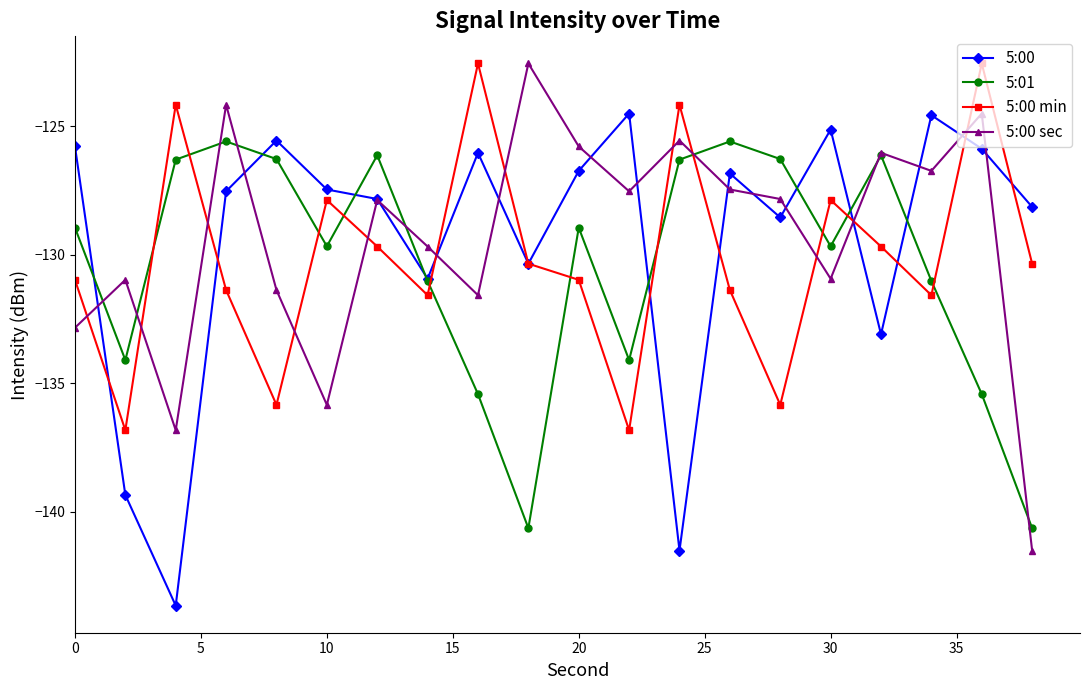

How many interior local valleys does the 5:01 series have?

5